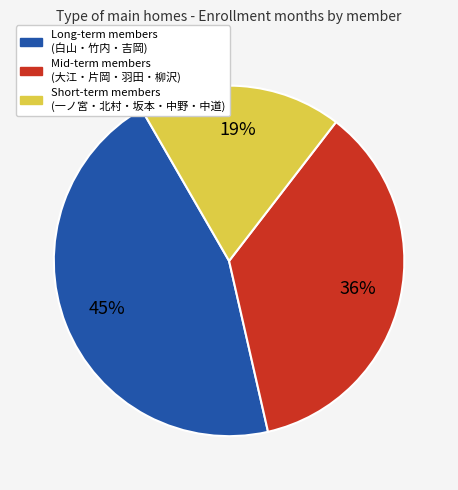

To the nearest percent, what is the average slice percentage?

33%